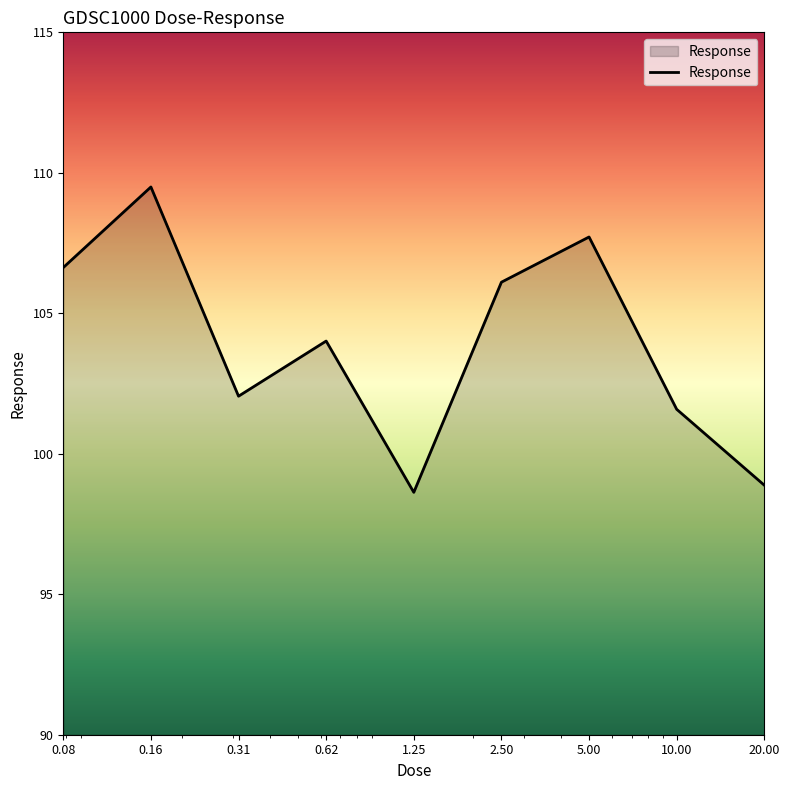

What is the difference between the maximum and minimum values?

10.9